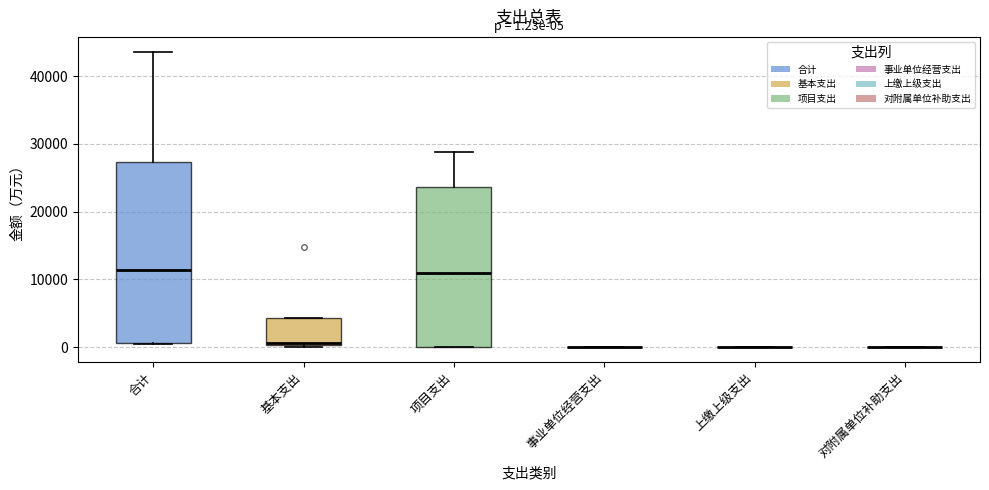

Comparing the boxes themselves (not the whiskers), which one is the tallest?

合计